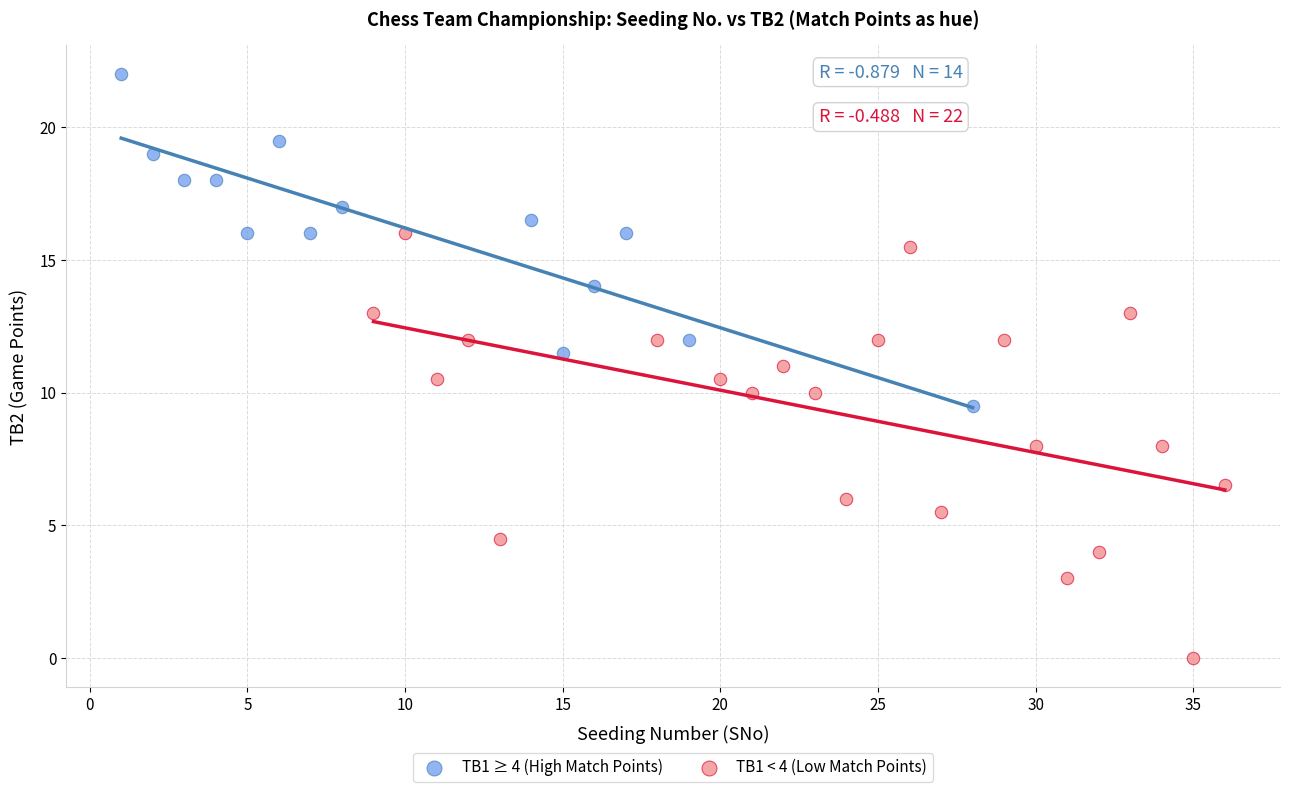

Which series has the largest Y range (max minus min)?

TB1 < 4 (Low Match Points)